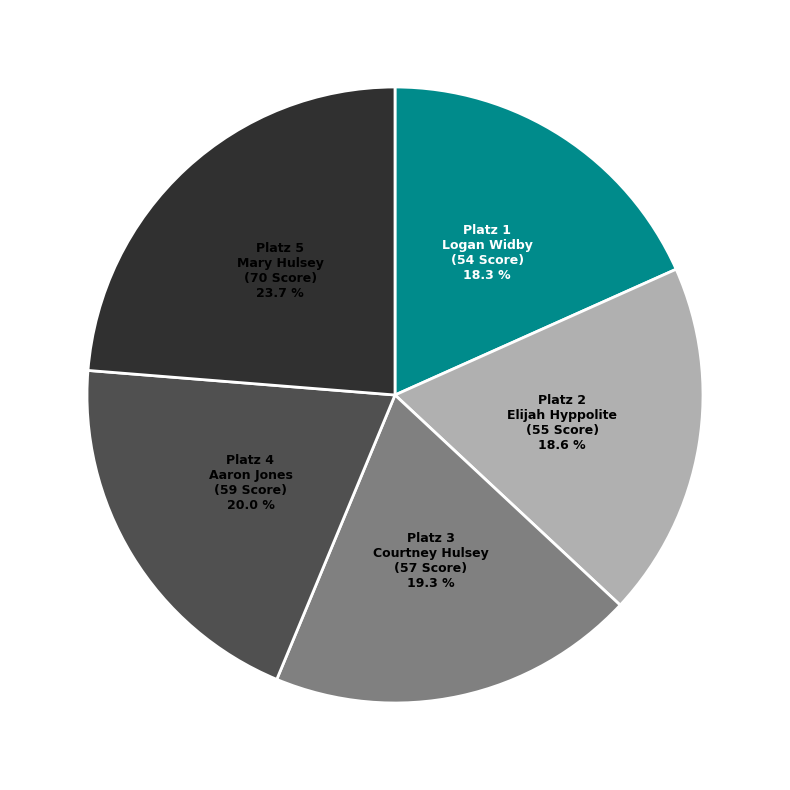

Is there any slice that represents more than half of the pie?

No